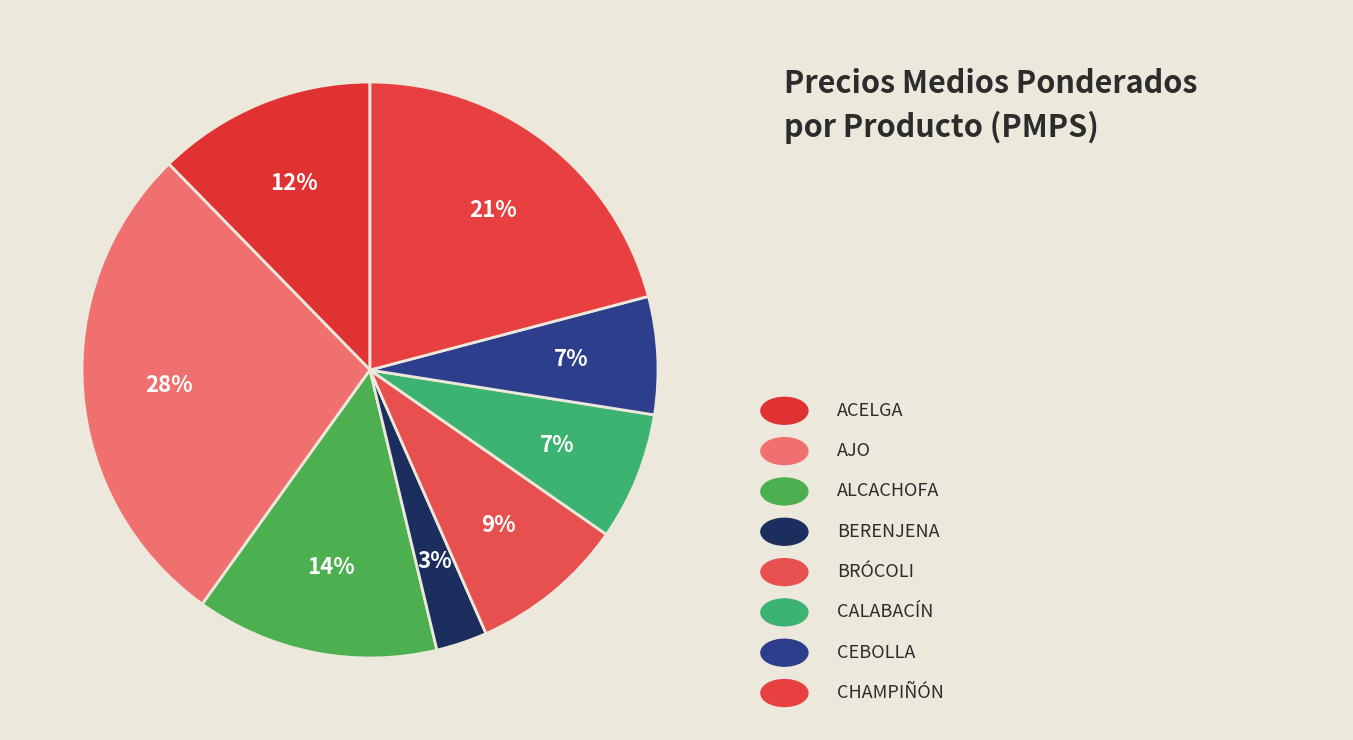

What is the largest slice in the pie chart?

AJO